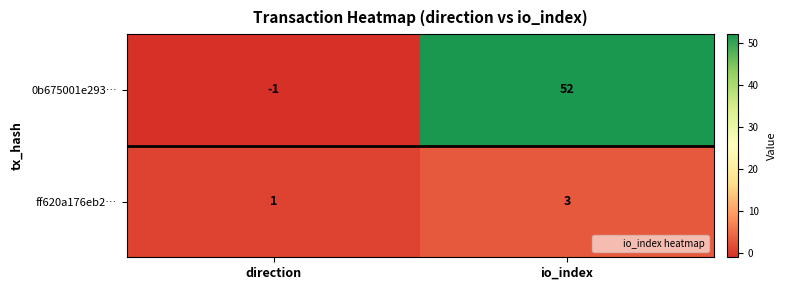

The value of 0b675001e293… at io_index is 81. True or false?

False